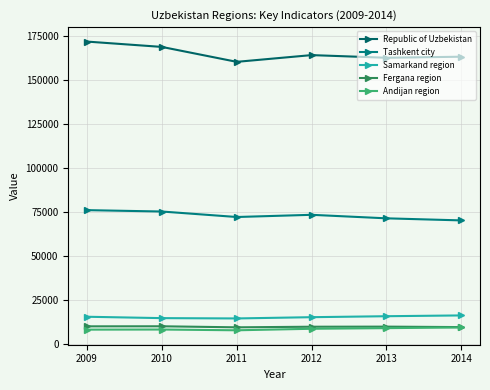

How many interior local valleys does the Samarkand region series have?

1